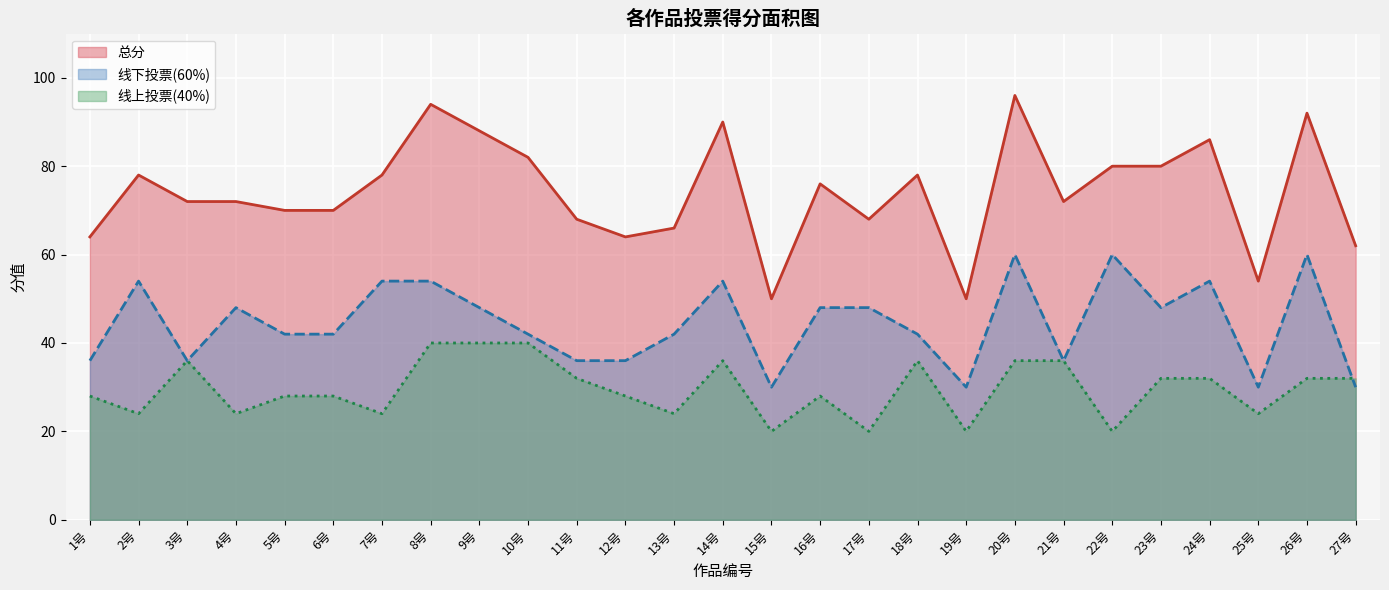

How many 线上投票(40%) values are between 24 and 36?

20